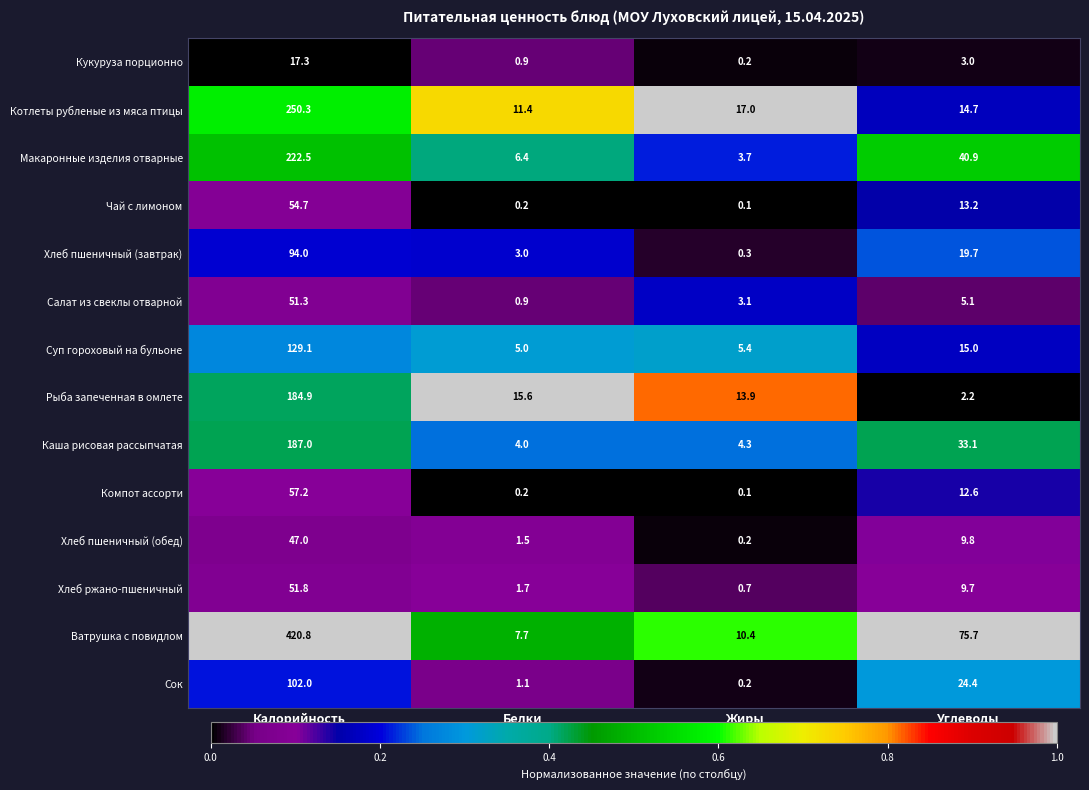

Count the number of categories in the chart.

4